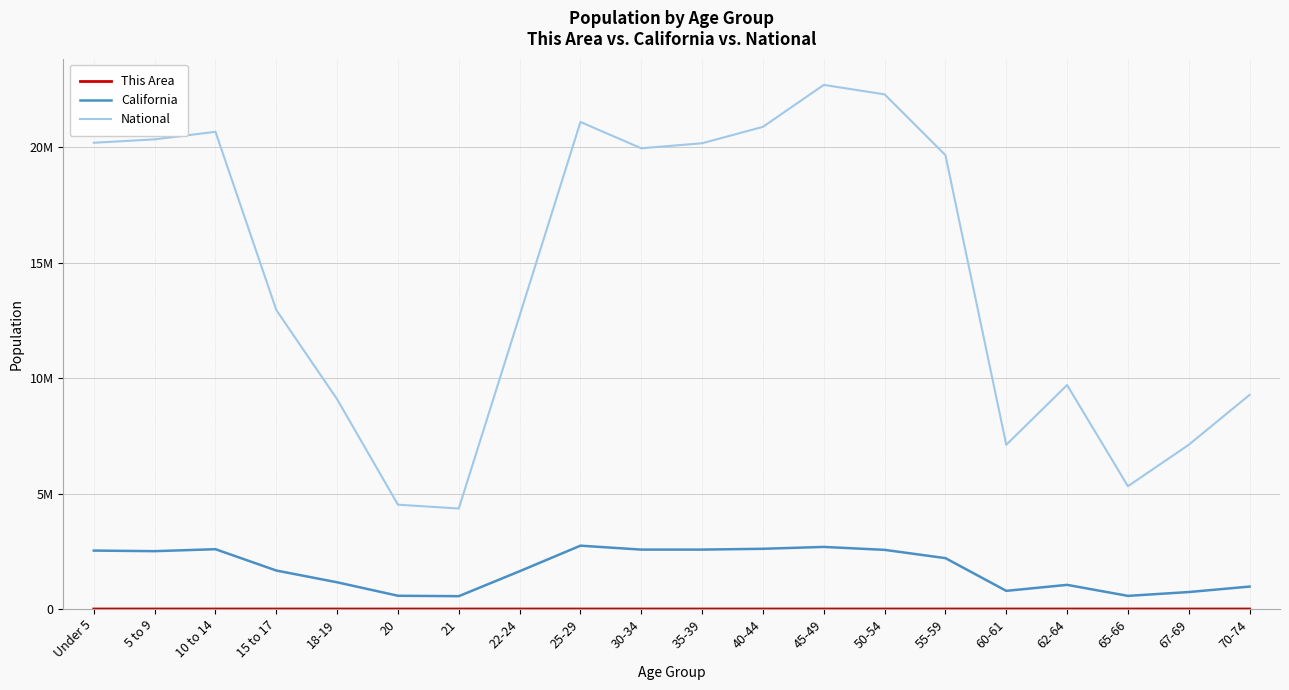

What is the sum of the This Area values at 35-39 and 5 to 9?

546